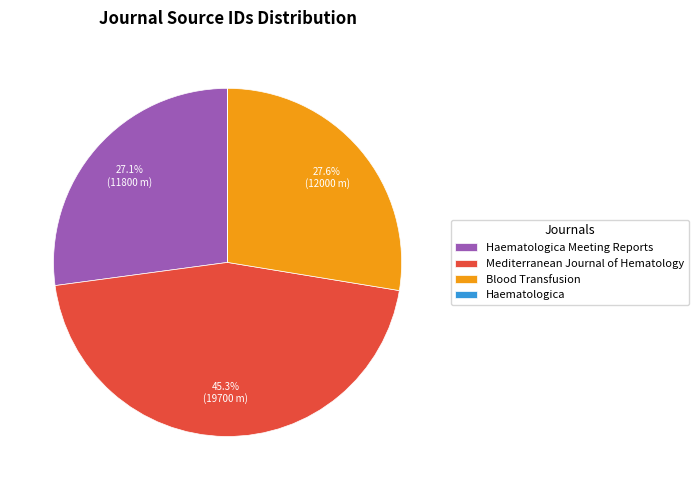

What percentage is NOT represented by Mediterranean Journal of Hematology?

54.7%